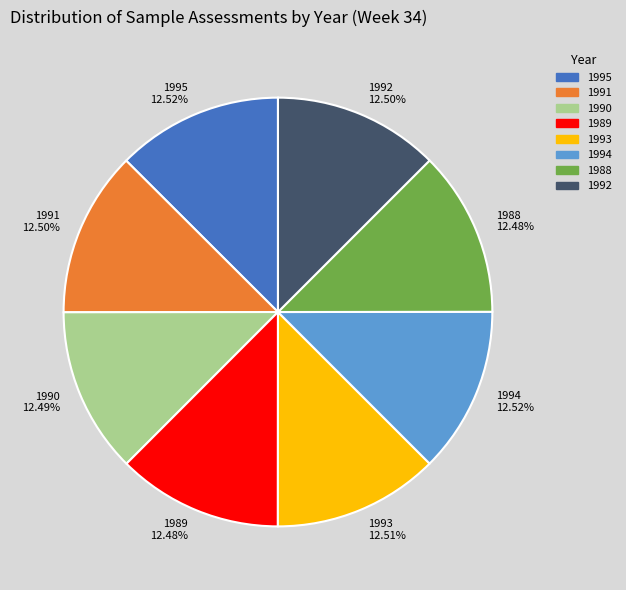

The 1993 slice represents 13% of the pie. True or false?

True